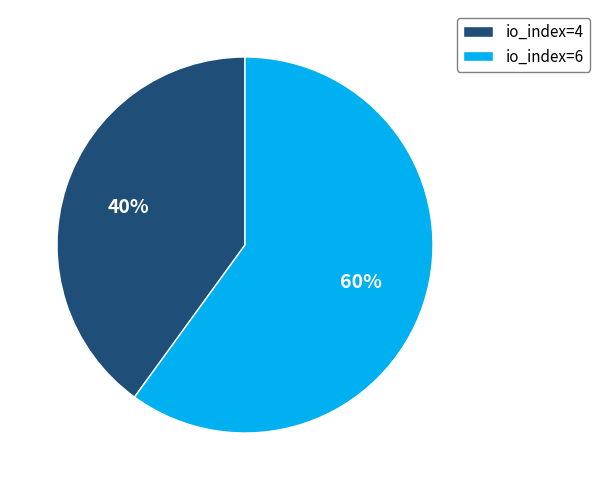

How many segments does this pie chart have?

2